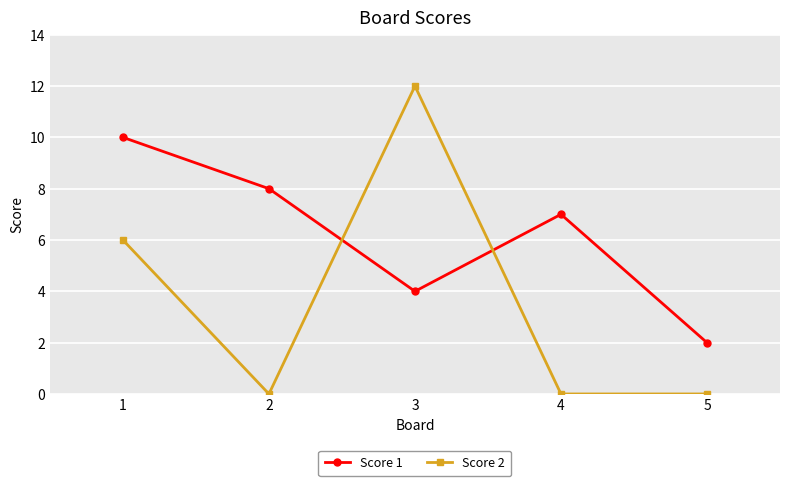

What is the difference between the maximum and minimum values in the Score 1 series?

8